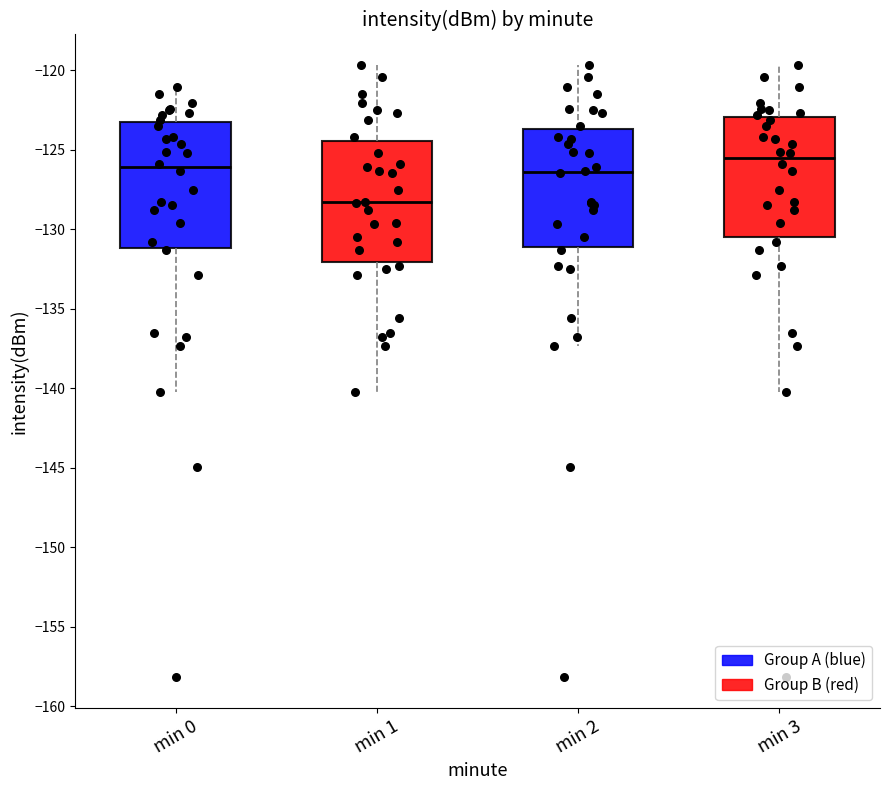

Where does the upper whisker of the box for min 0 end on the y-axis? The values are not printed on the chart, so give them approximately, as read against the axis.

-121.0